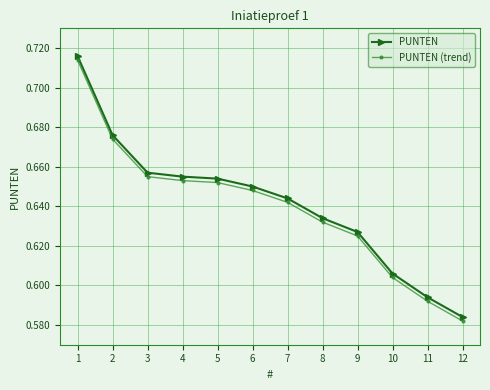

What is the sum of all PUNTEN values?

7.7